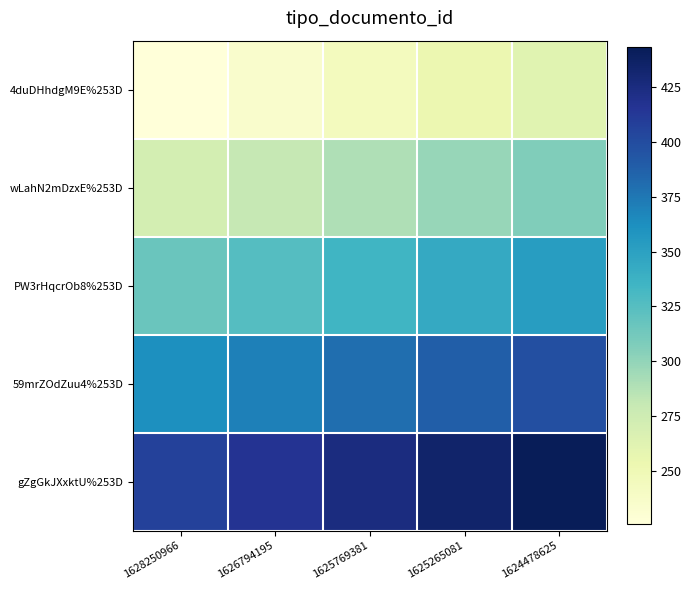

What is the difference between the highest and lowest values at 1624478625?

180.8